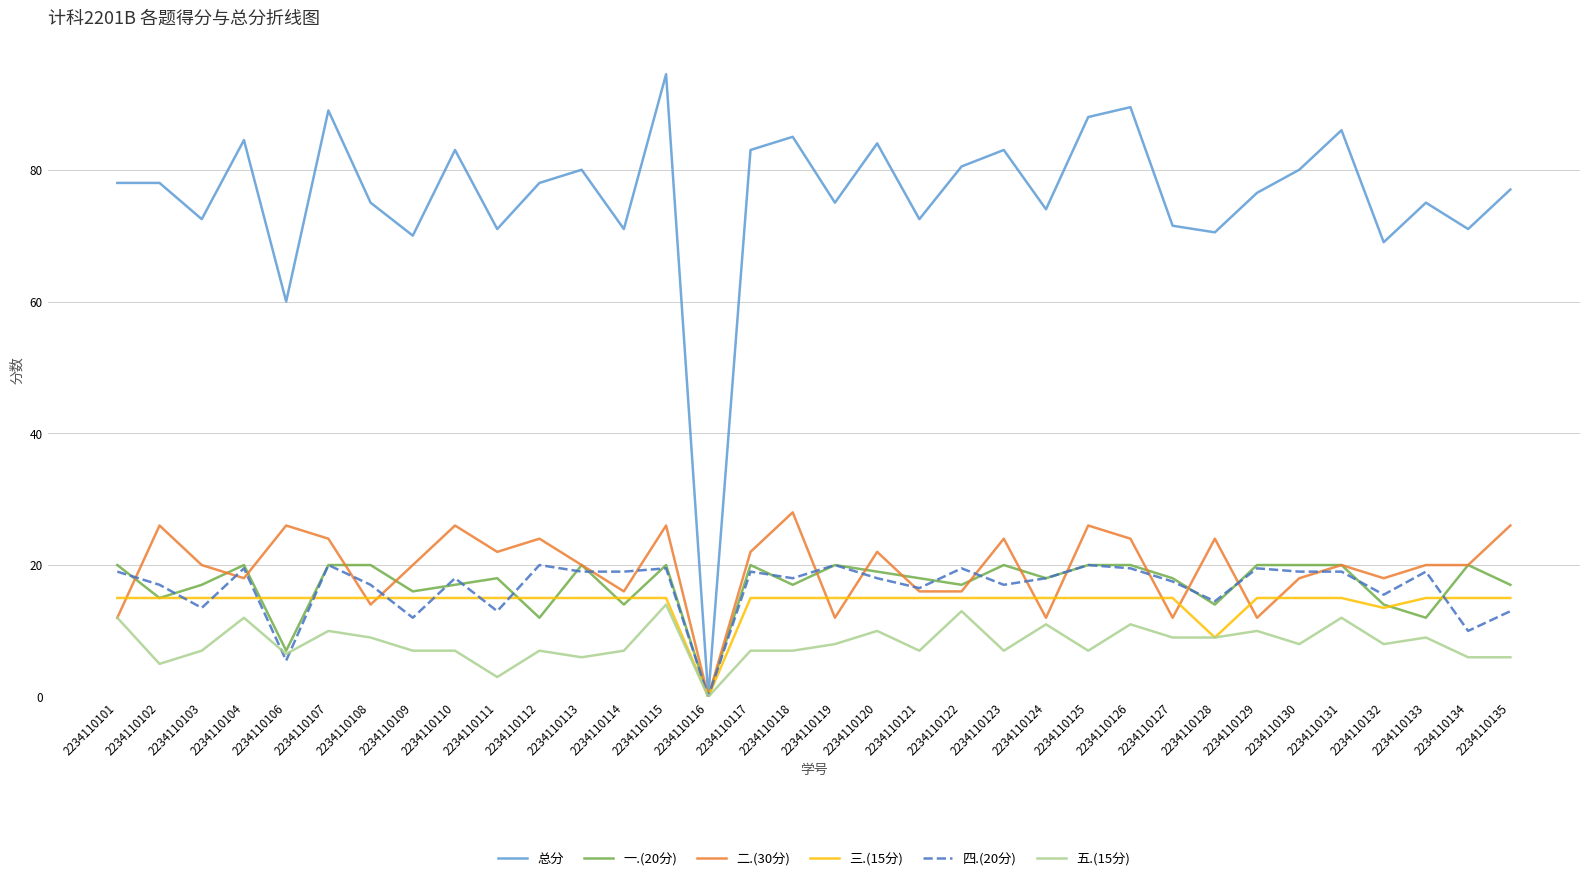

What is the sum of the 五.(15分) values at 2234110124 and 2234110101?

23.0